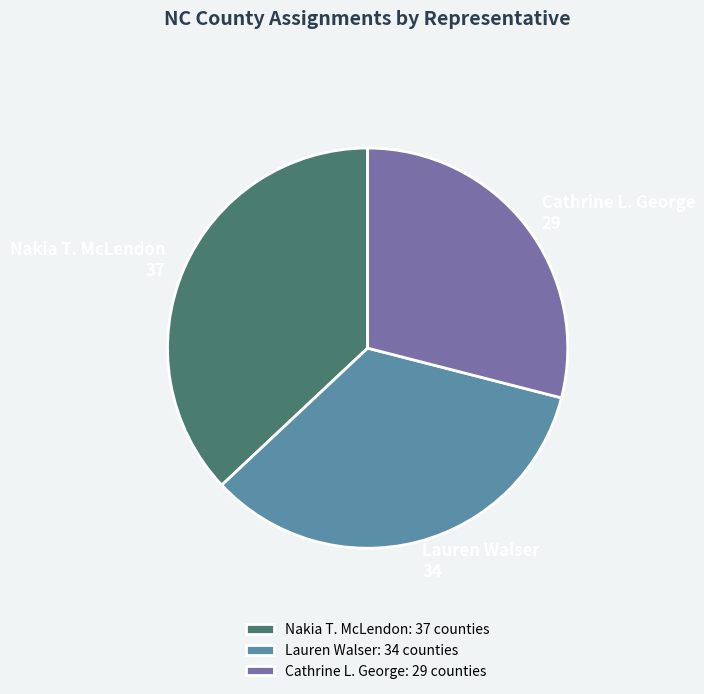

Is the sum of Nakia T. McLendon and Lauren Walser greater than half?

Yes